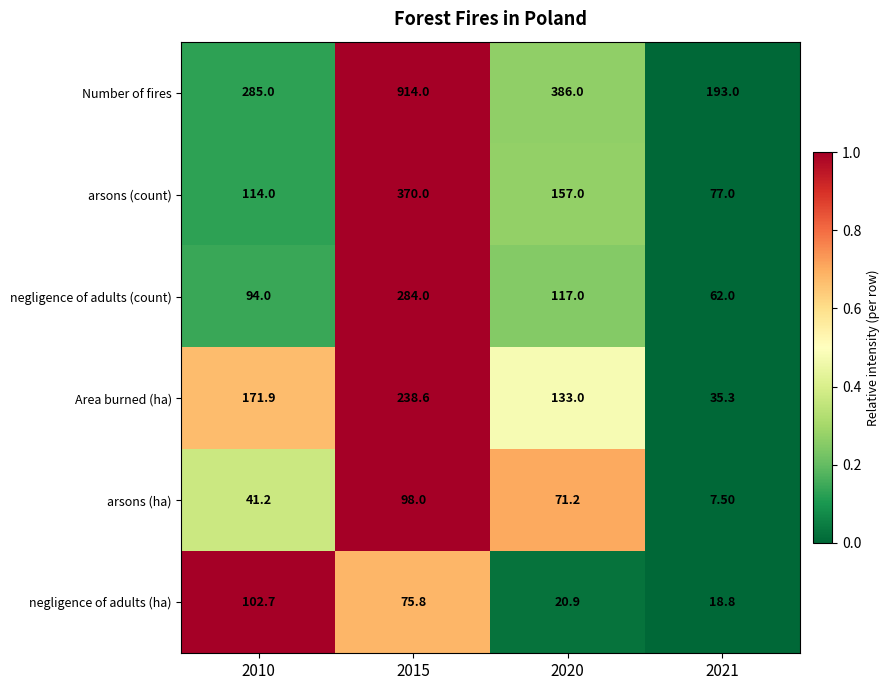

Which label corresponds to the largest value in the chart?

2015